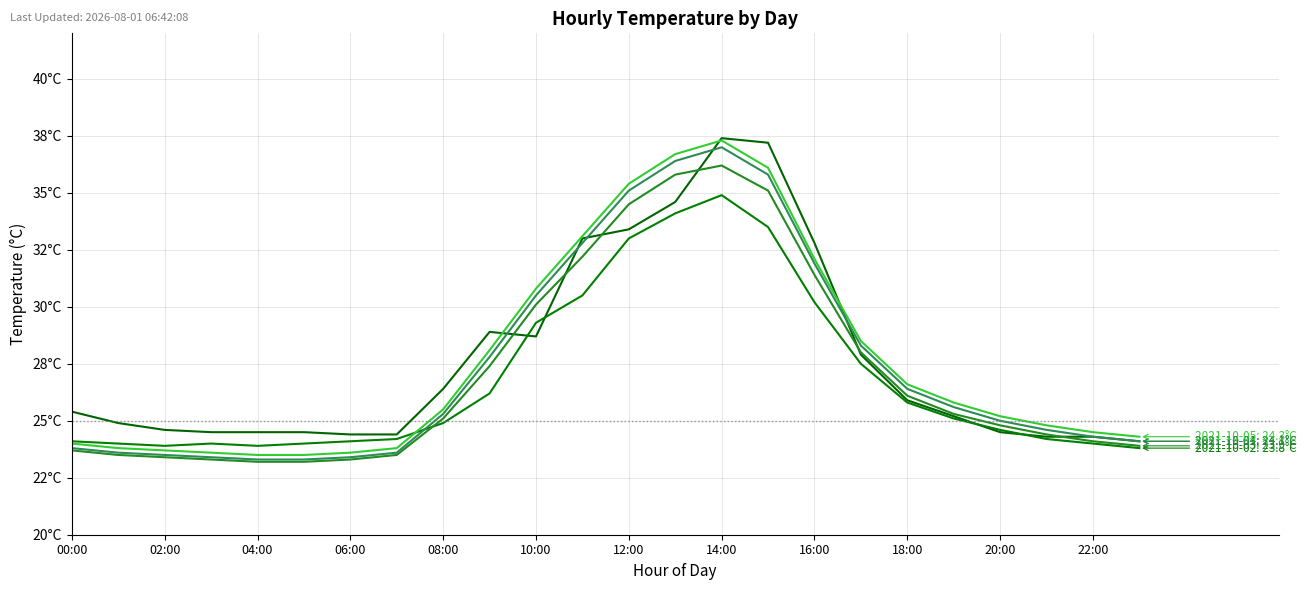

What is the label of the 2nd point from the right?

22